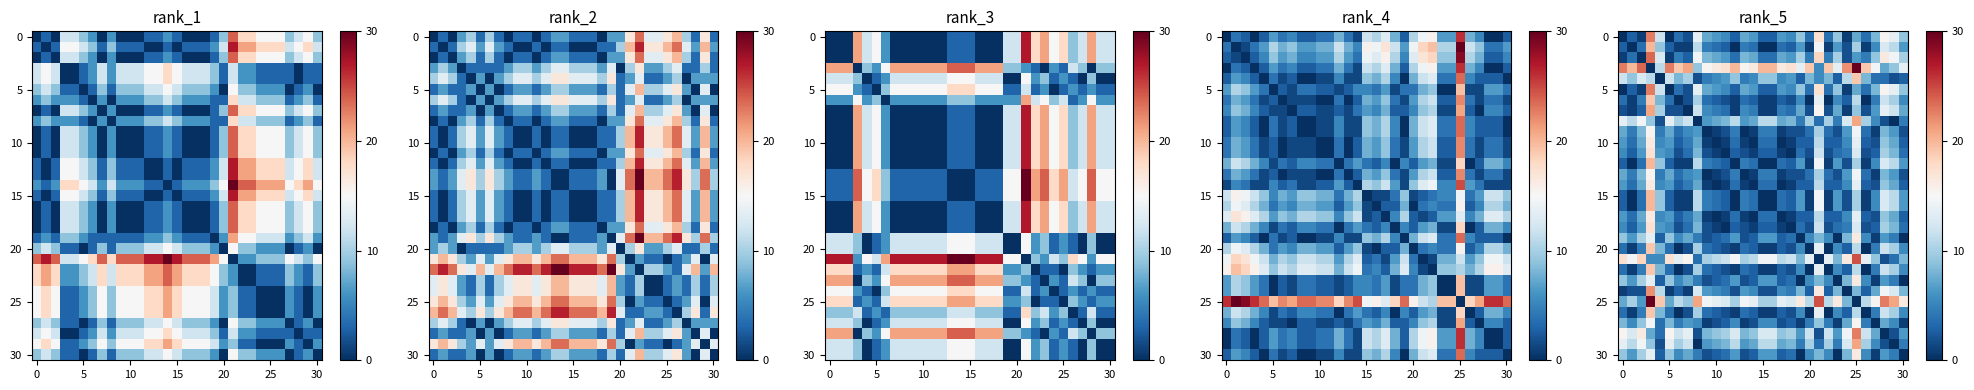

What is the maximum value shown in the chart?

30.0